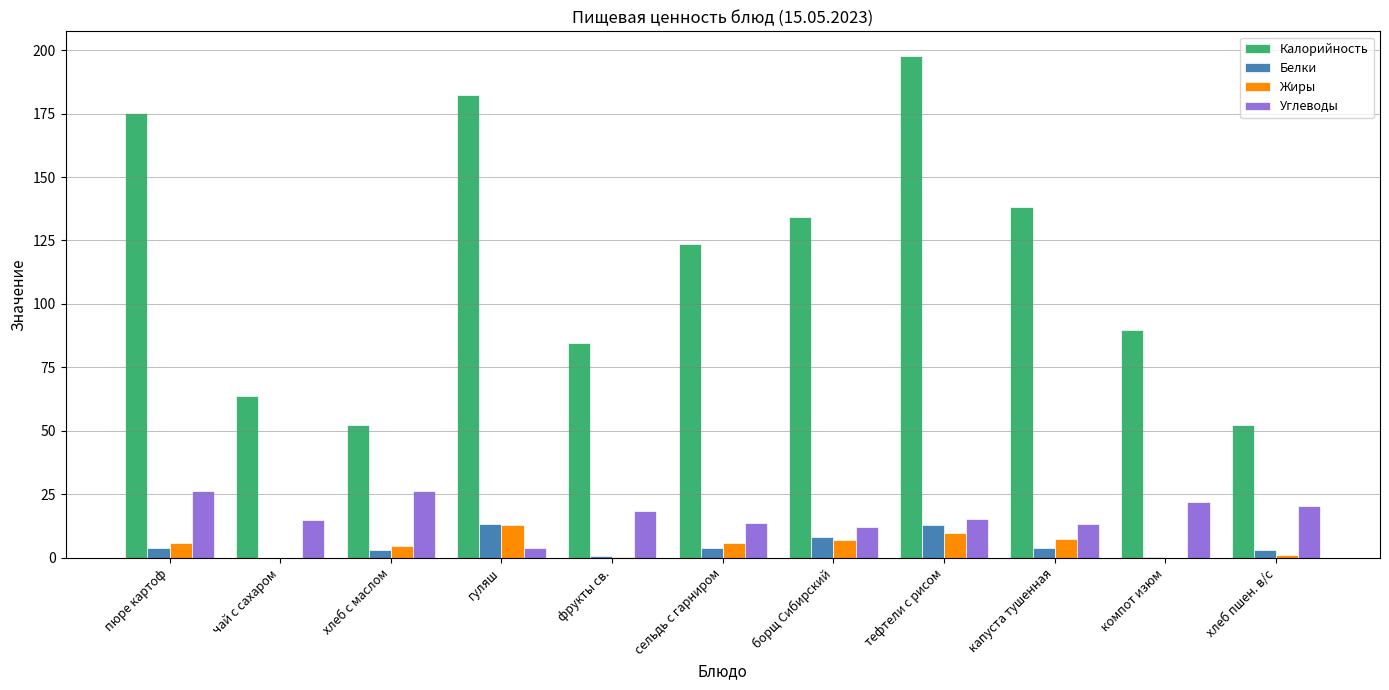

How many groups of bars are there?

11